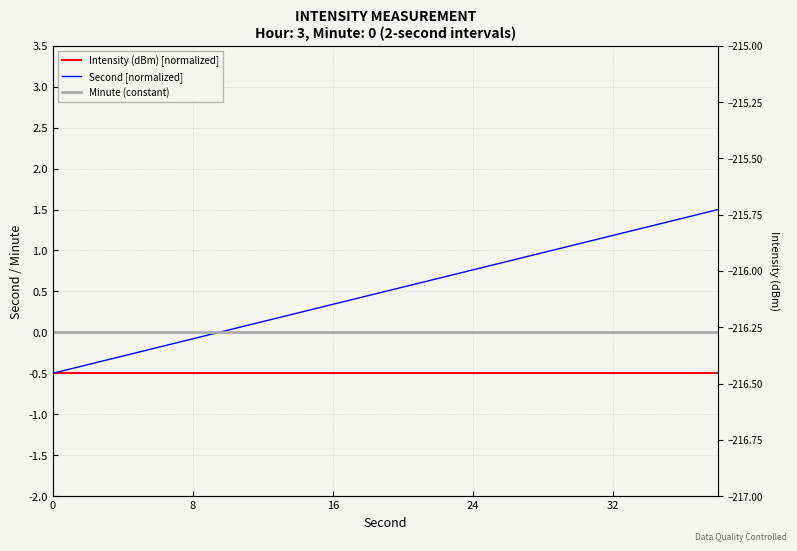

List the series in order of their overall mean, highest first.

Second [normalized], Minute (constant), Intensity (dBm) [normalized]